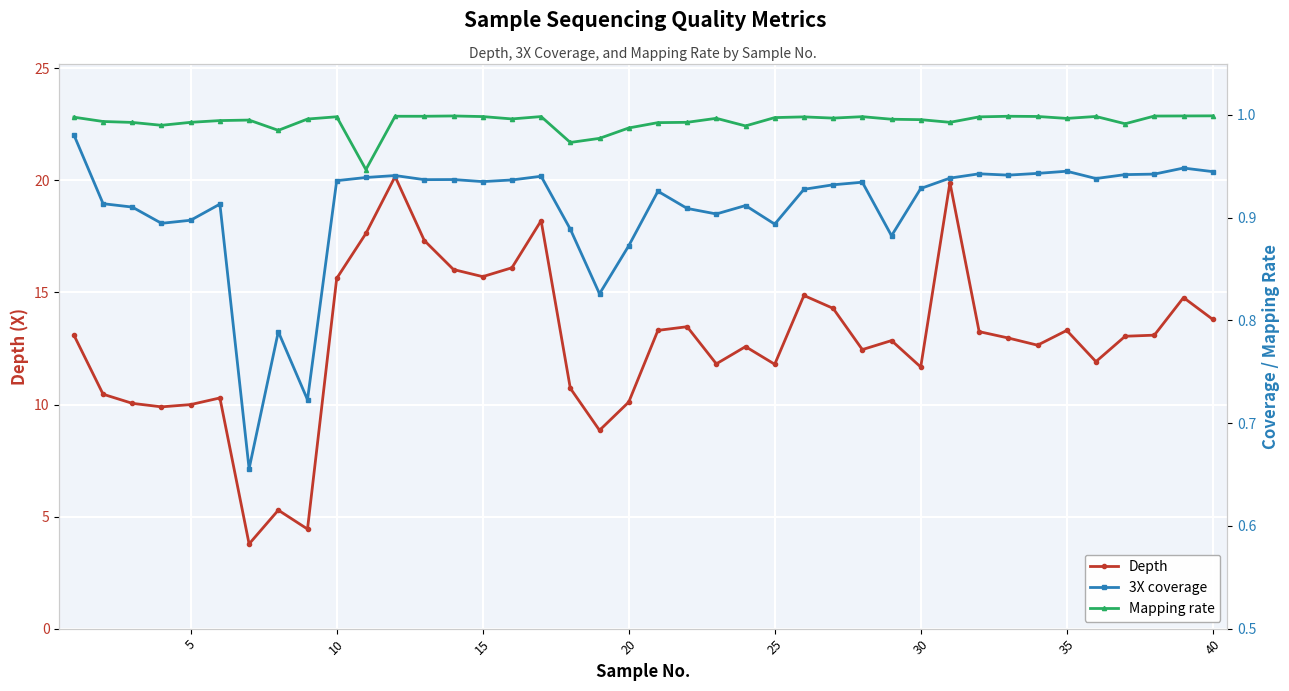

Reading right to left, transcribe all the data shown in this chart.

Depth: 13.8	14.8	13.1	13.0	11.9	13.3	12.6	13.0	13.3	19.9	11.7	12.9	12.5	14.3	14.9	11.8	12.6	11.8	13.5	13.3	10.1	8.8	10.7	18.2	16.1	15.7	16.0	17.3	20.2	17.6	15.6	4.4	5.3	3.8	10.3	10.0	9.9	10.1	10.5	13.1
3X coverage: 0.9	0.9	0.9	0.9	0.9	0.9	0.9	0.9	0.9	0.9	0.9	0.9	0.9	0.9	0.9	0.9	0.9	0.9	0.9	0.9	0.9	0.8	0.9	0.9	0.9	0.9	0.9	0.9	0.9	0.9	0.9	0.7	0.8	0.7	0.9	0.9	0.9	0.9	0.9	1.0
Mapping rate: 1.0	1.0	1.0	1.0	1.0	1.0	1.0	1.0	1.0	1.0	1.0	1.0	1.0	1.0	1.0	1.0	1.0	1.0	1.0	1.0	1.0	1.0	1.0	1.0	1.0	1.0	1.0	1.0	1.0	0.9	1.0	1.0	1.0	1.0	1.0	1.0	1.0	1.0	1.0	1.0